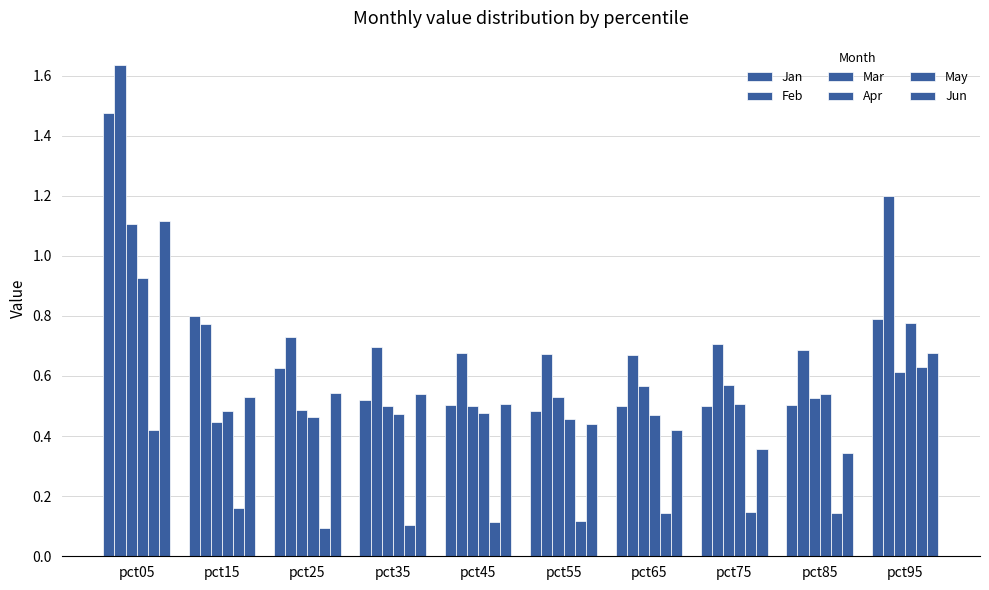

What value does the Feb series have at pct25?

0.7